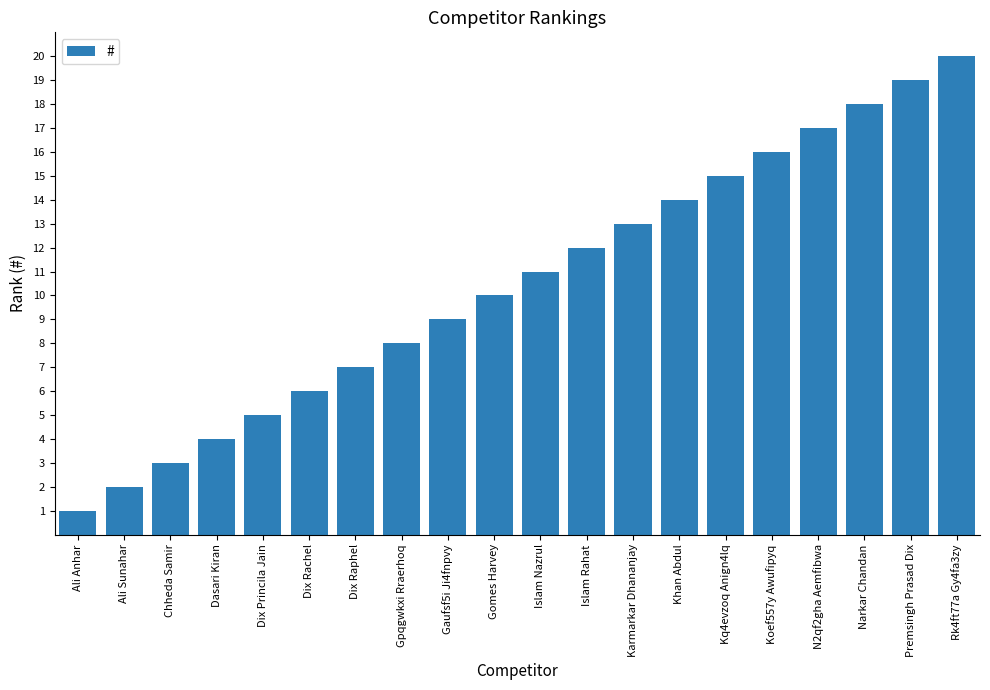

What is the value of the 16th bar from the left?

16